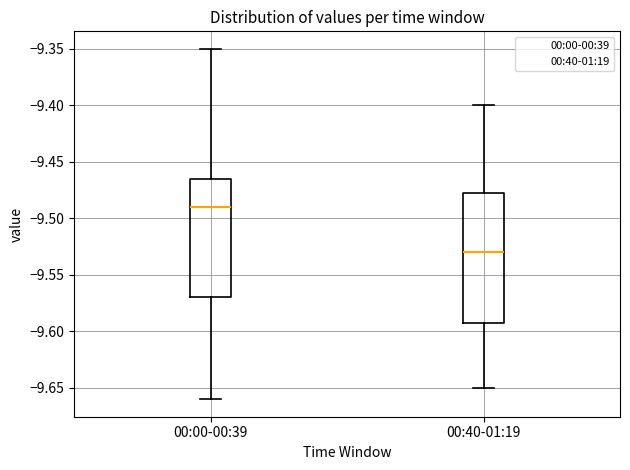

Which box's median line is the highest?

00:00-00:39